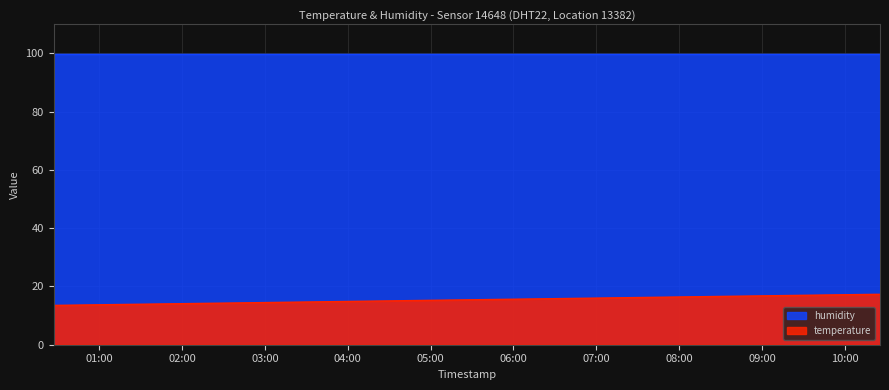

What is the smallest value displayed?

13.5